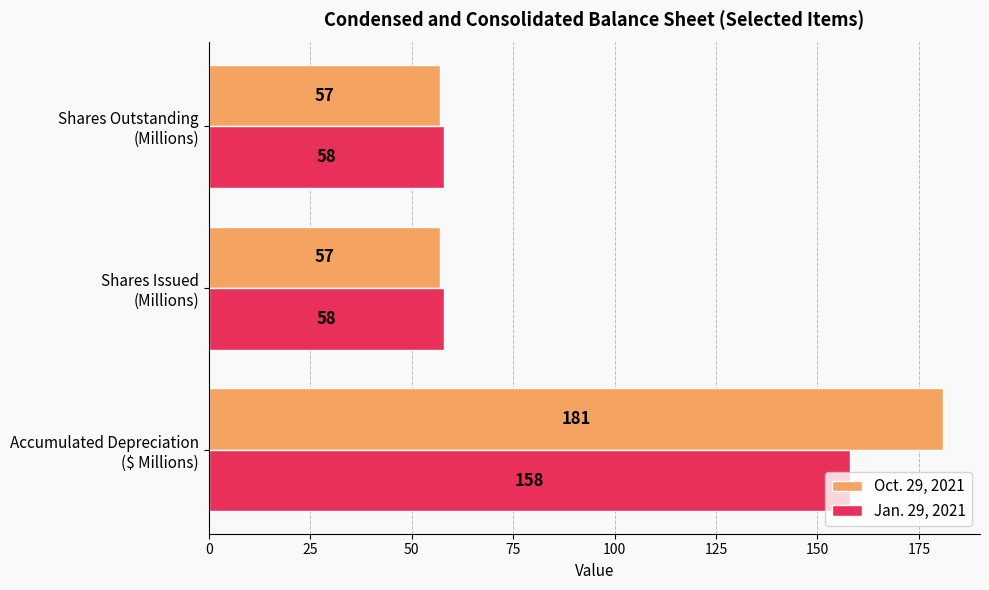

List the series in order of their peak value, lowest first.

Jan. 29, 2021, Oct. 29, 2021